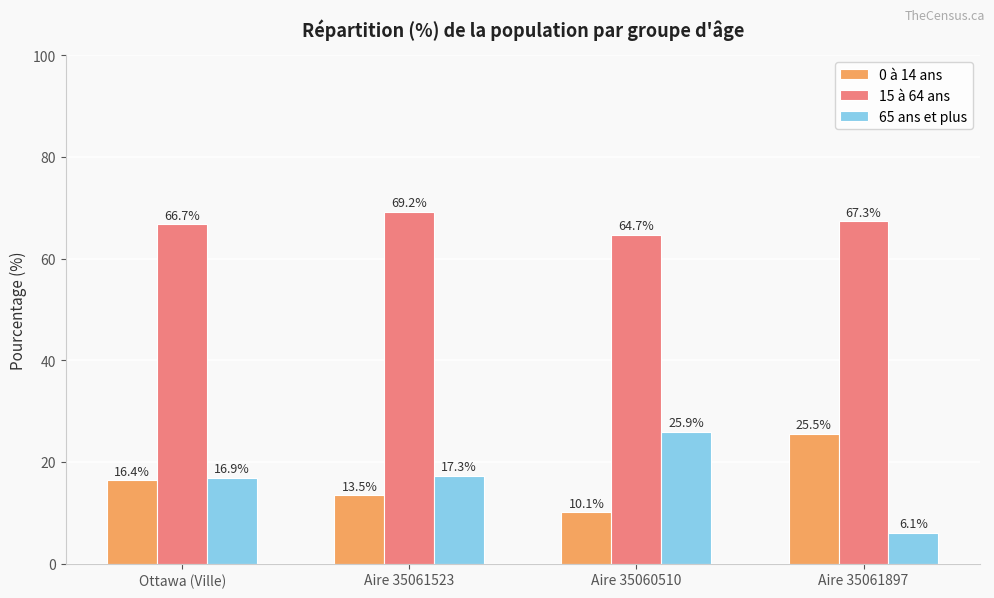

At which label is 15 à 64 ans closest to 66?

Ottawa (Ville)